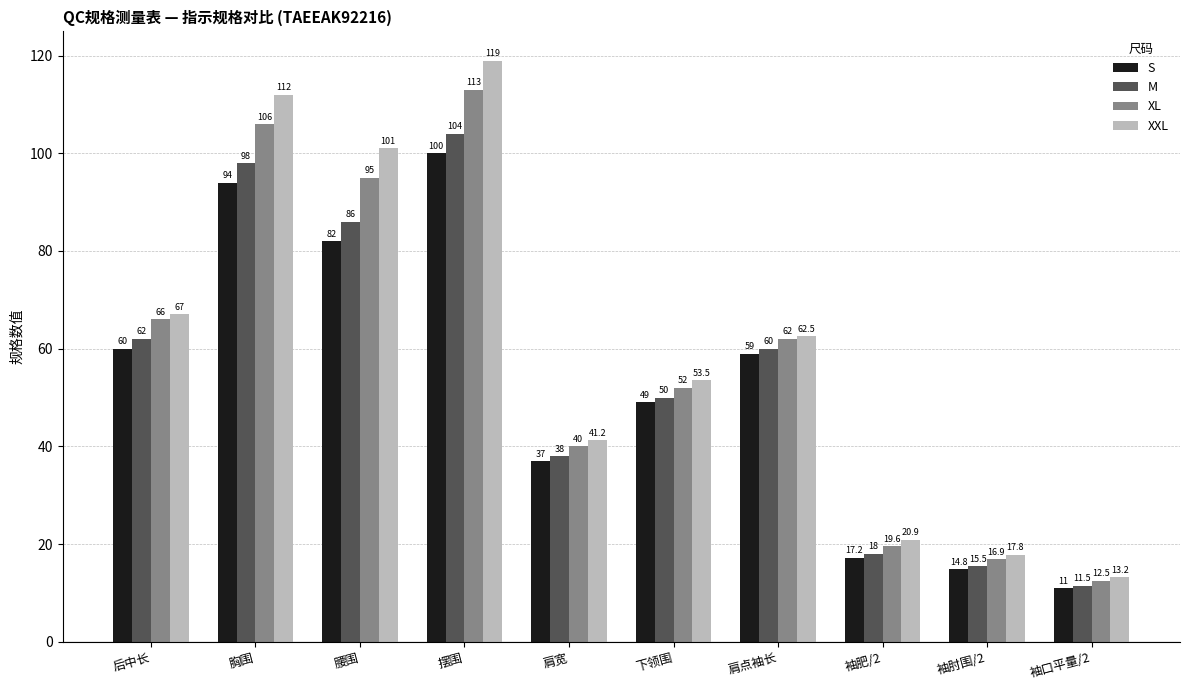

What is the maximum value shown in the chart?

119.0